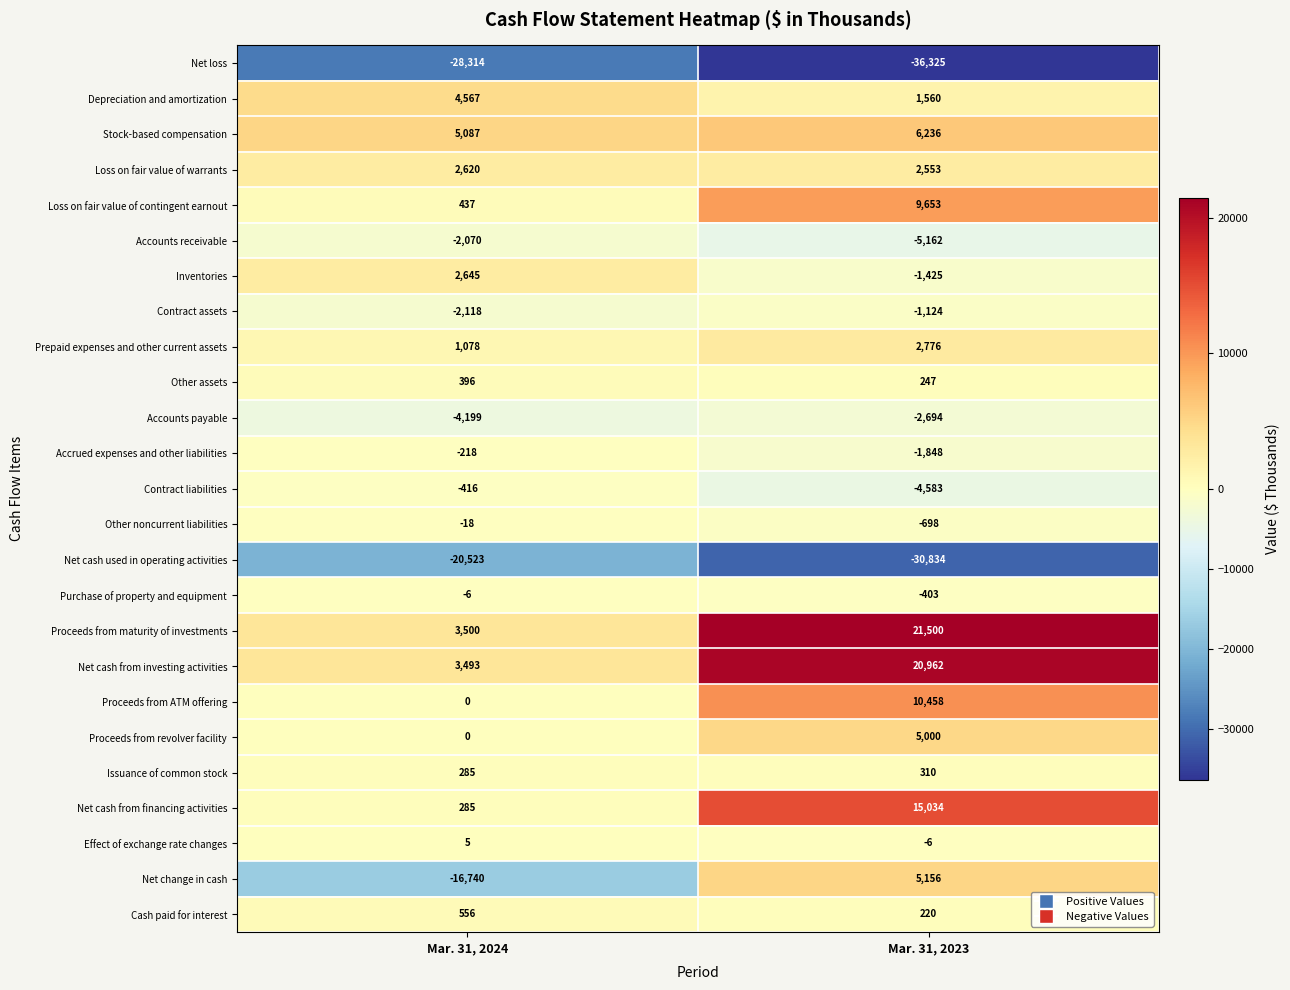

Which series changed the most between Mar. 31, 2024 and Mar. 31, 2023?

Net change in cash